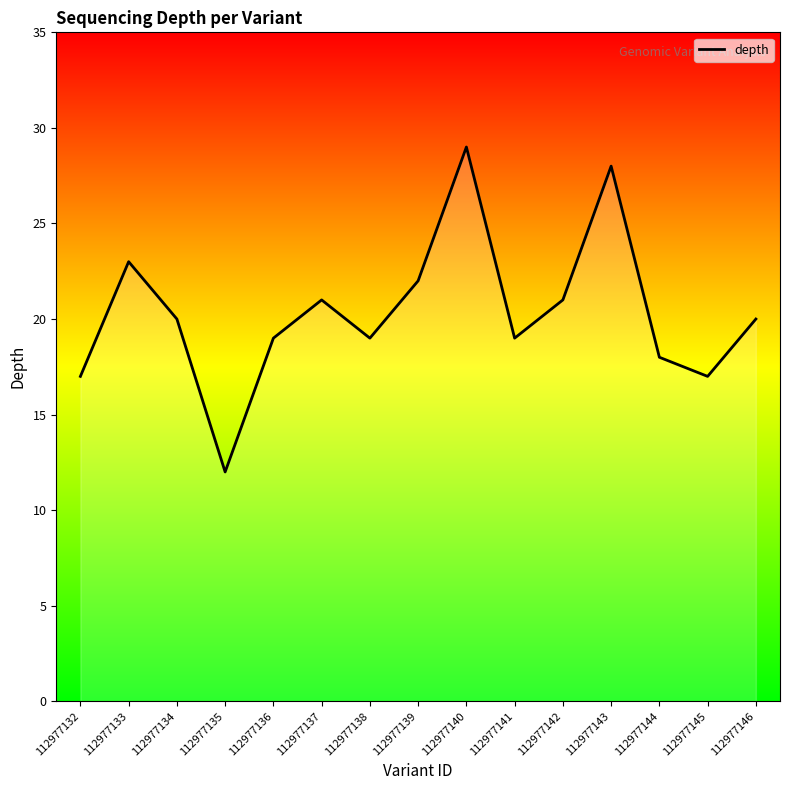

Is it true that the value at 112977144 is 25?

False